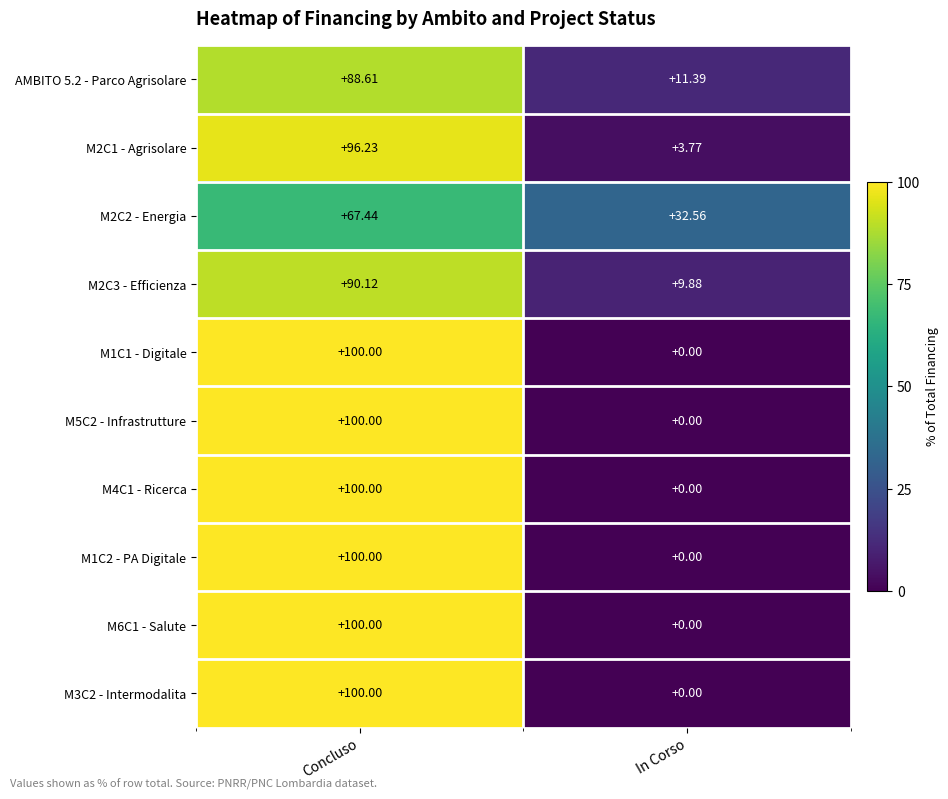

Rank the categories by M4C1 - Ricerca value from lowest to highest.

In Corso, Concluso